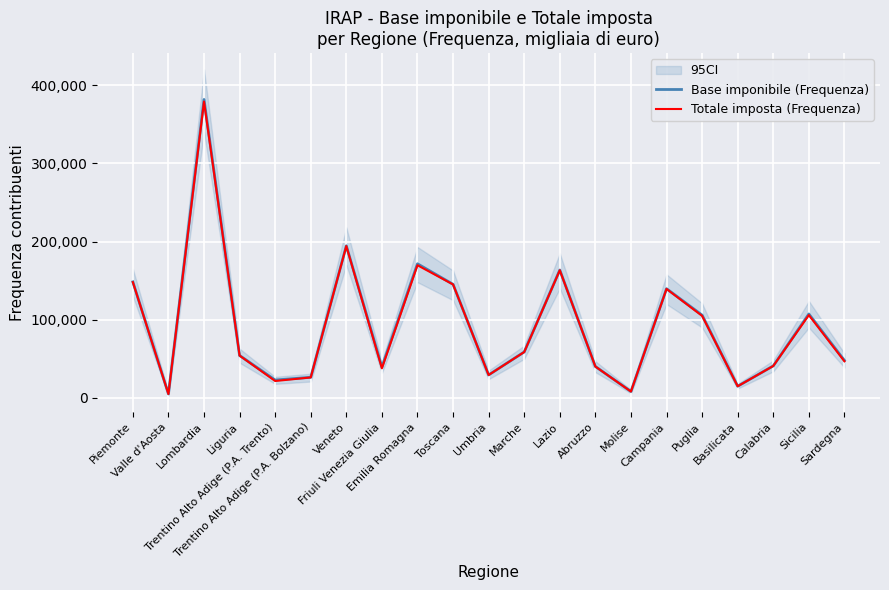

What position from the right is Piemonte?

21